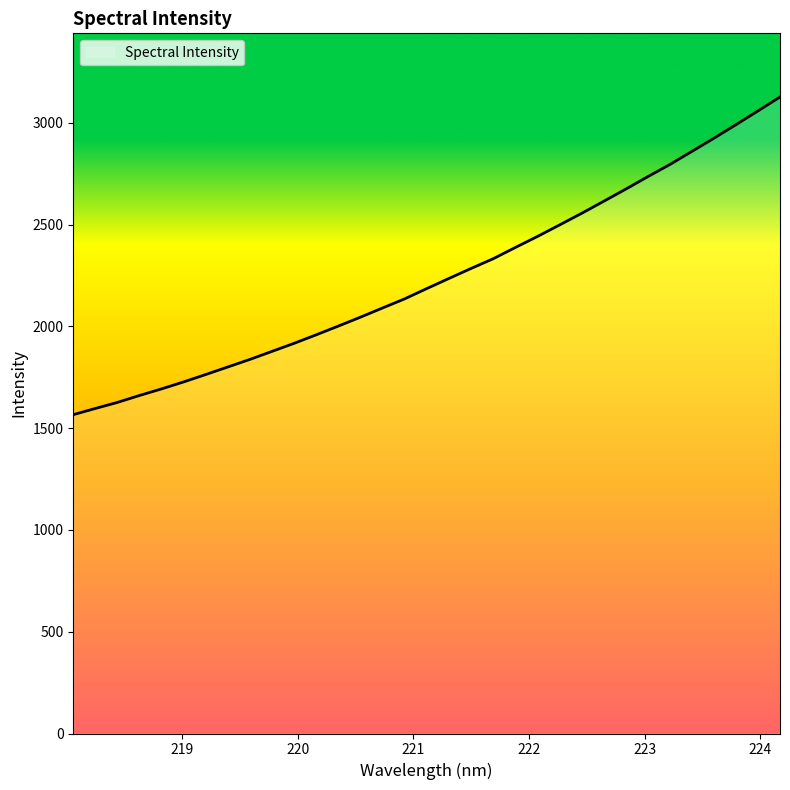

What is the difference between the second highest and minimum values?

1491.9